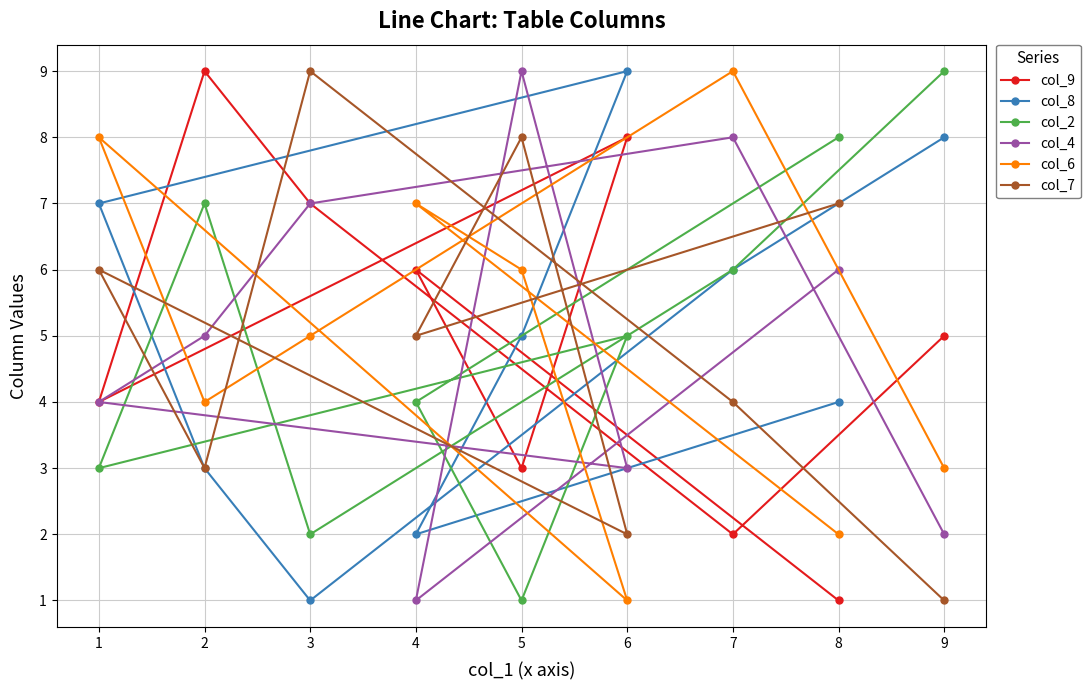

Rank the series at 6 from highest to lowest value.

col_8, col_9, col_2, col_4, col_7, col_6